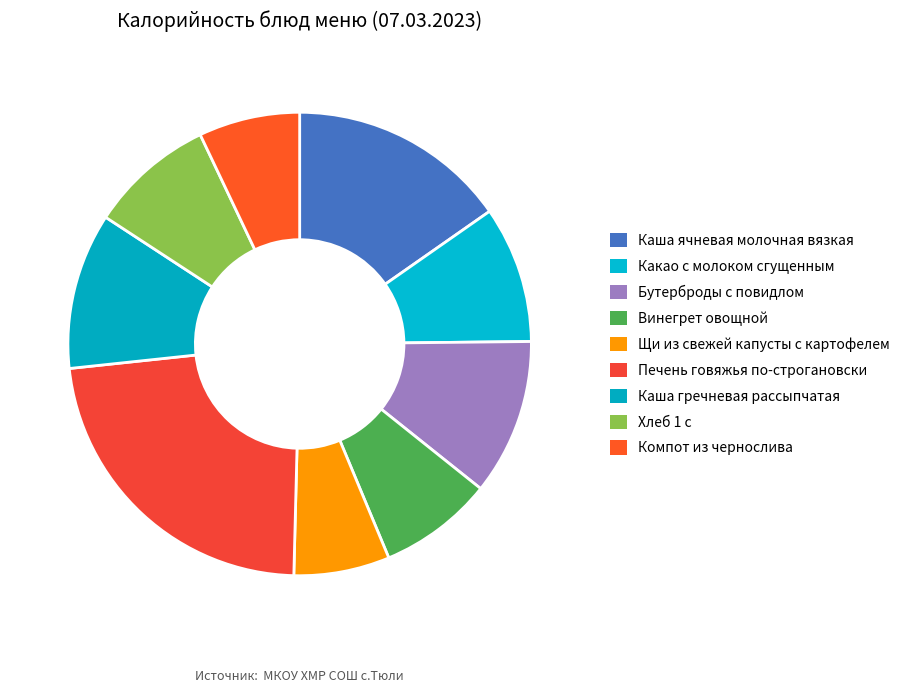

Which has a higher value, Хлеб 1 с or Какао с молоком сгущенным?

Какао с молоком сгущенным